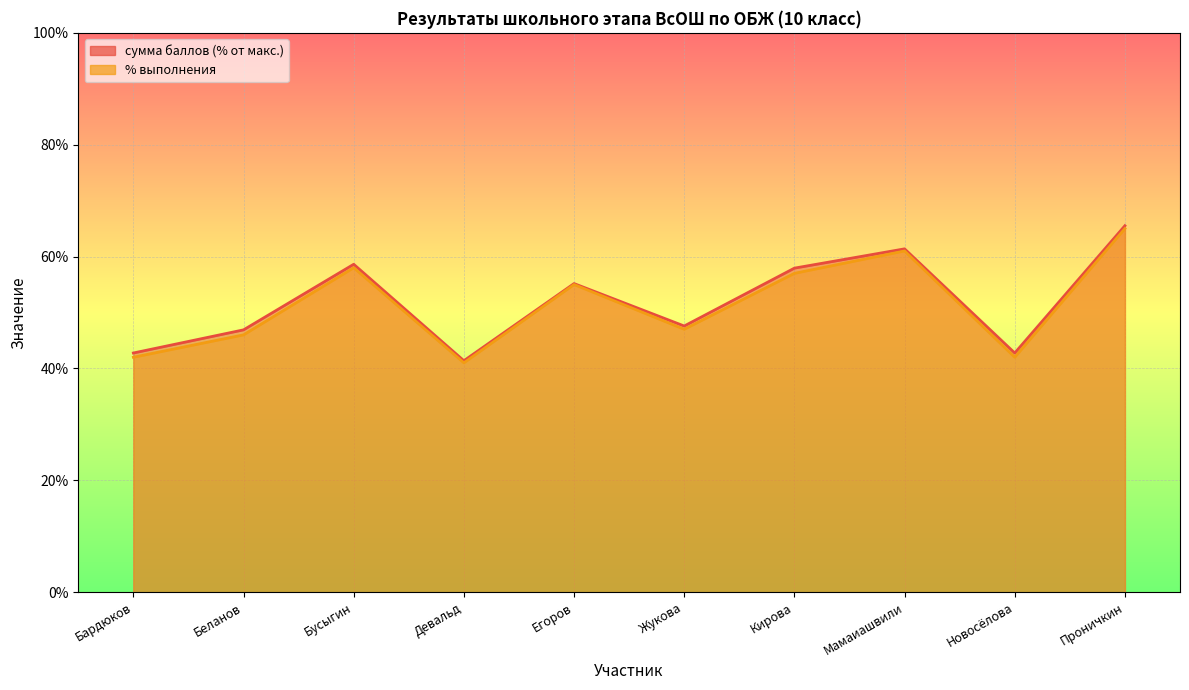

What is the smallest value displayed?

41.0